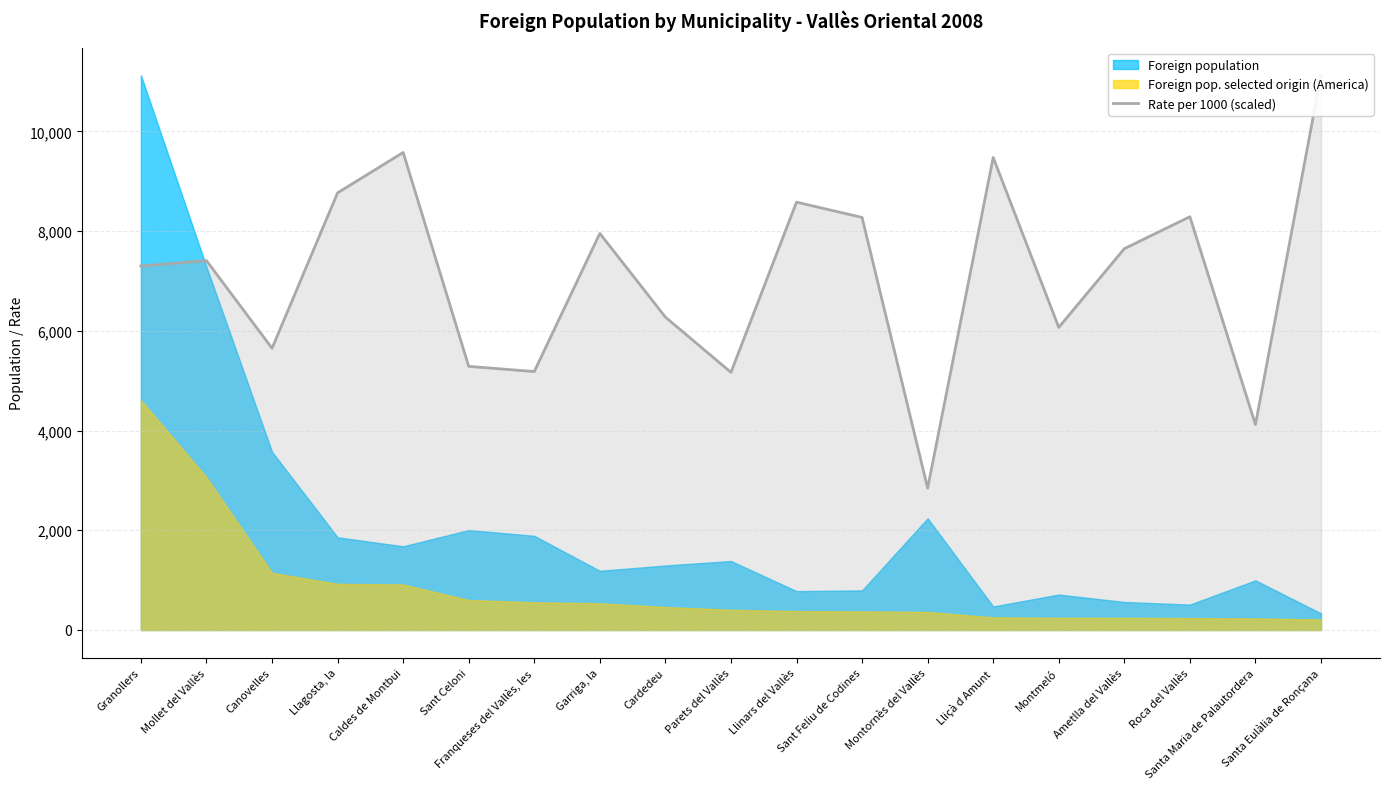

What is the label of the 3rd point from the right?

Roca del Vallès